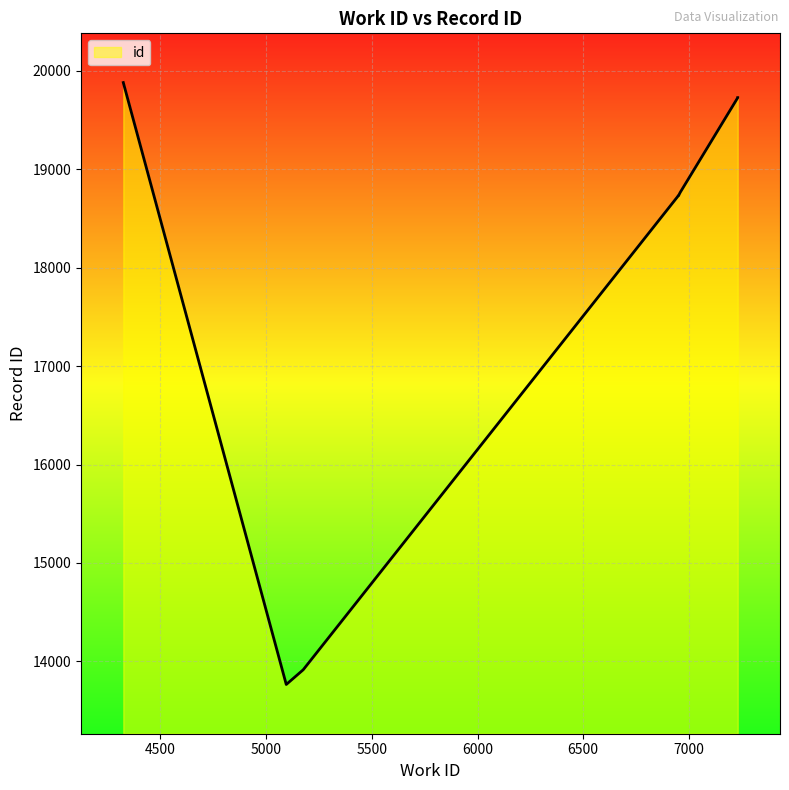

What is the sum of all values?

180698